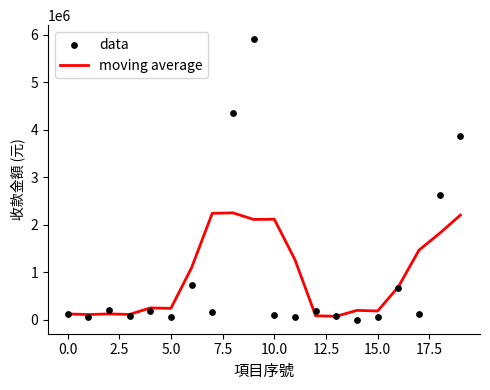

Which series contains the highest Y value?

data